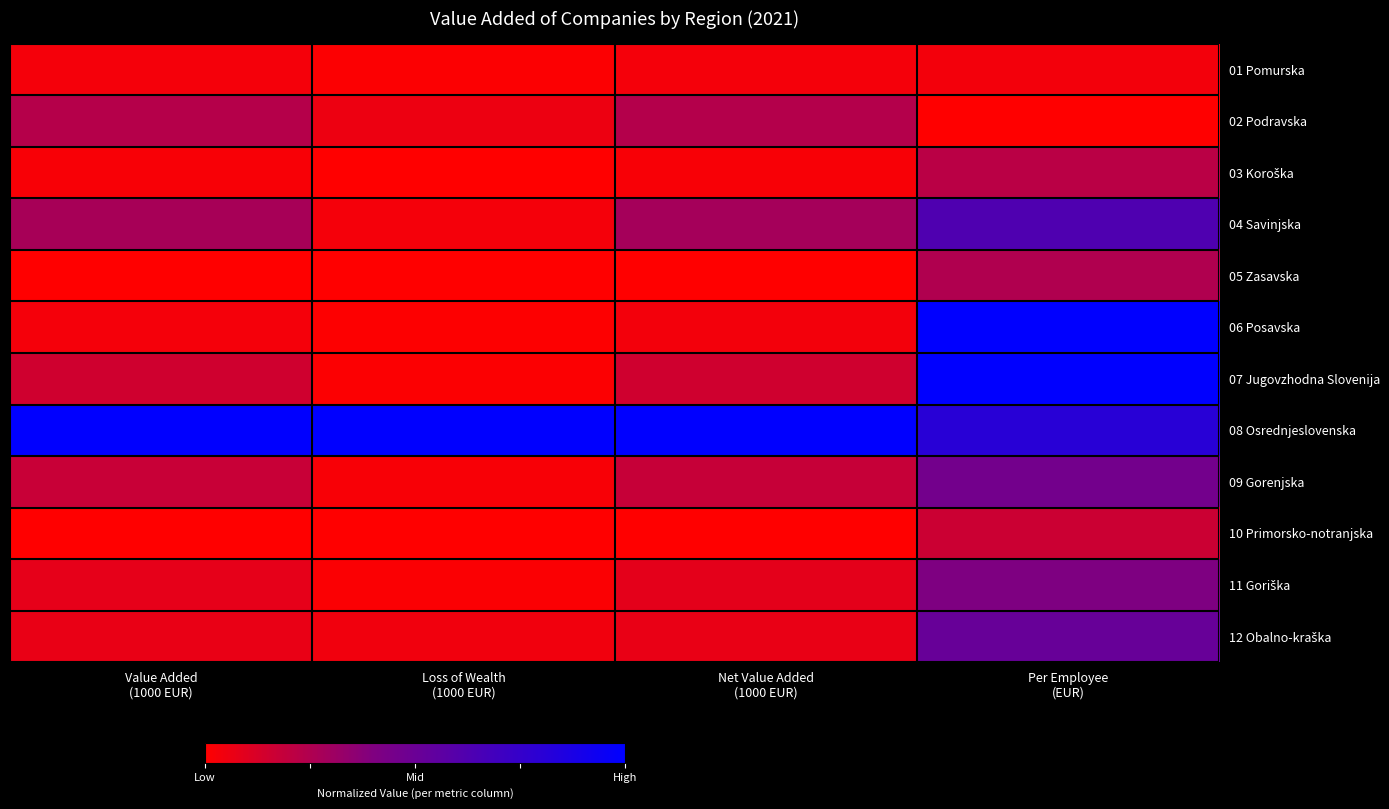

Between Value Added (1000 EUR) and Loss of Wealth (1000 EUR), which series saw the biggest shift?

04 Savinjska